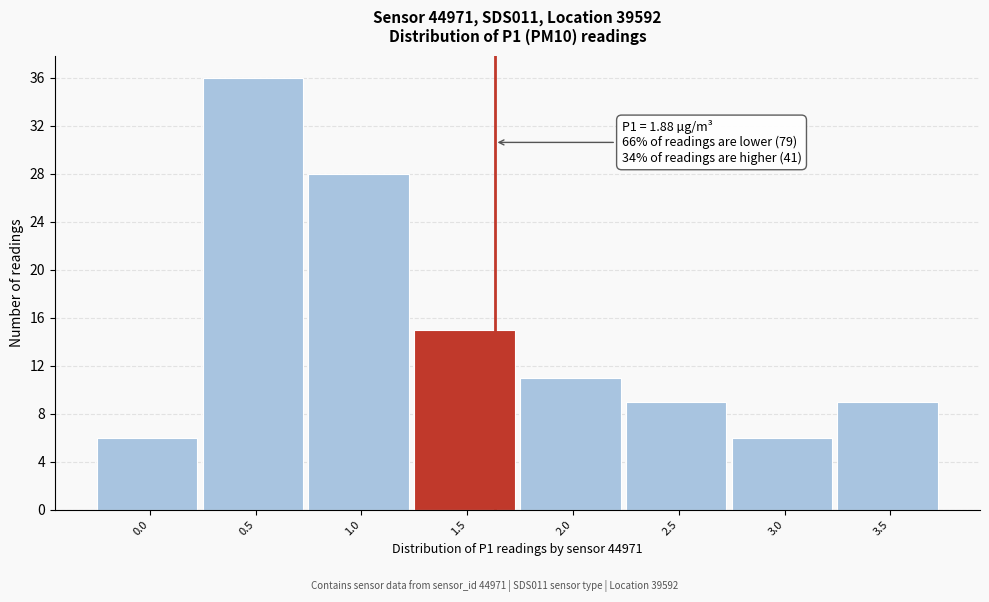

Reading left to right, list all the values displayed in this chart.

0.0=6	0.5=36	1.0=28	1.5=15	2.0=11	2.5=9	3.0=6	3.5=9